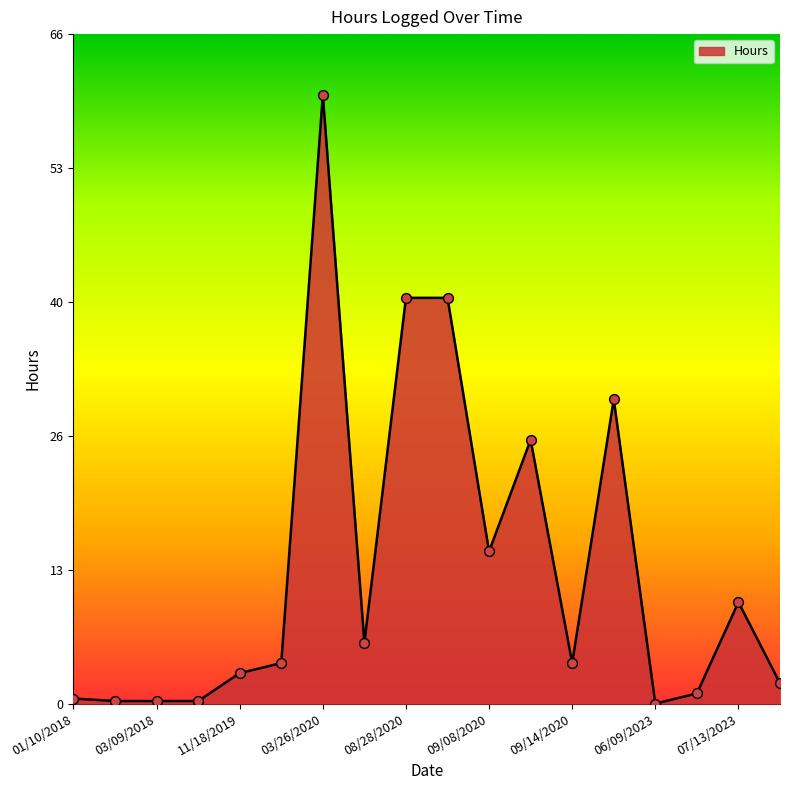

What is the difference between the maximum and minimum values?

60.0